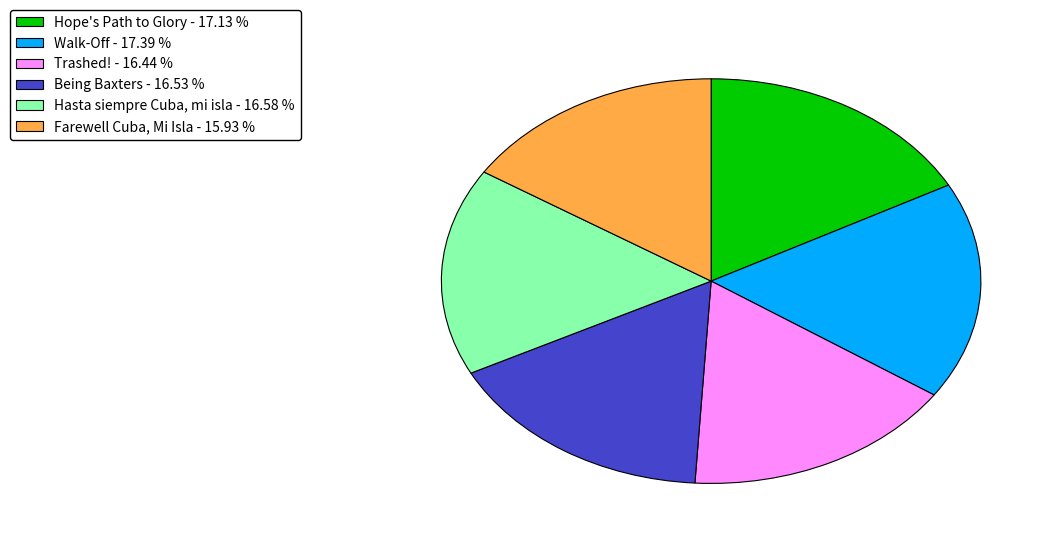

Approximately how many times larger is the value at Farewell Cuba, Mi Isla - 15.93 % compared to Hasta siempre Cuba, mi isla - 16.58 %?

1.0